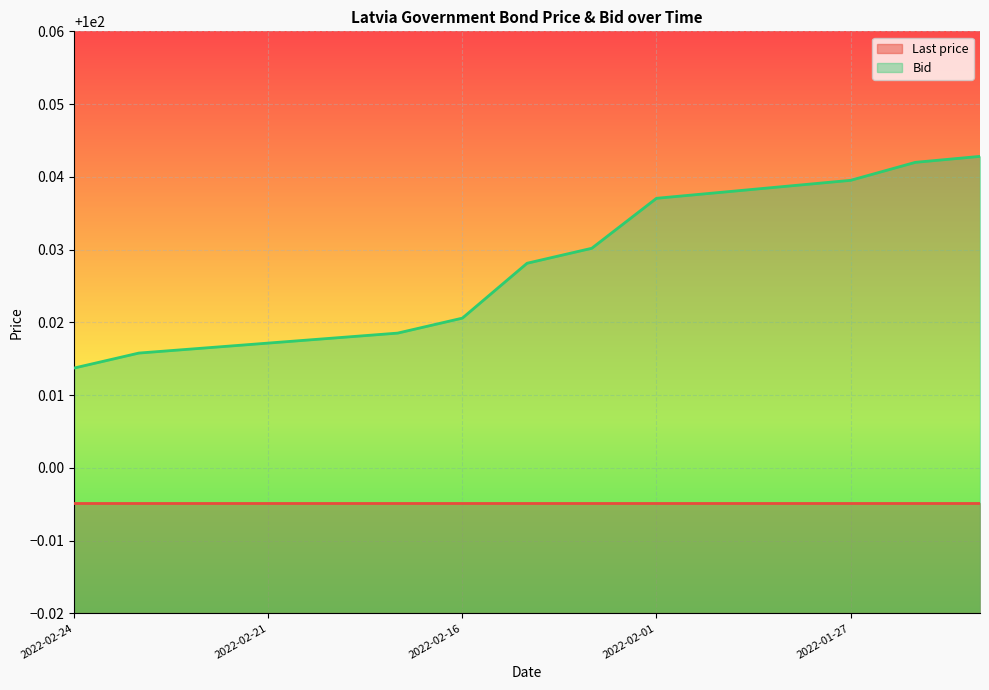

What is the value of the 4th point from the left?

100.0